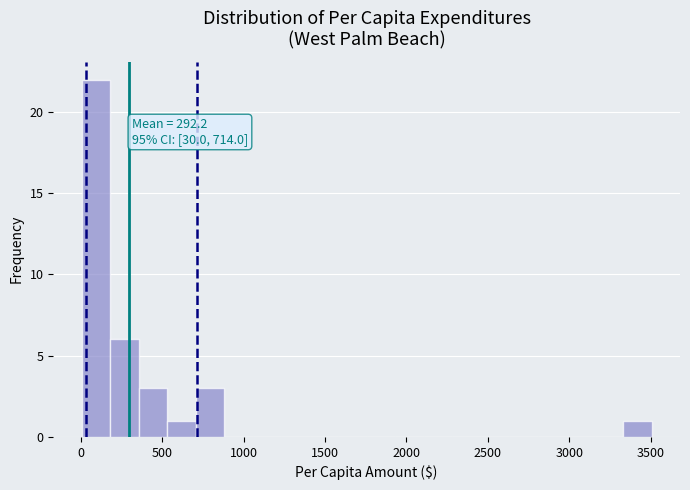

Around what value on the x-axis is the tallest bar? Give the approximate position of its centre, as read against the axis.

100